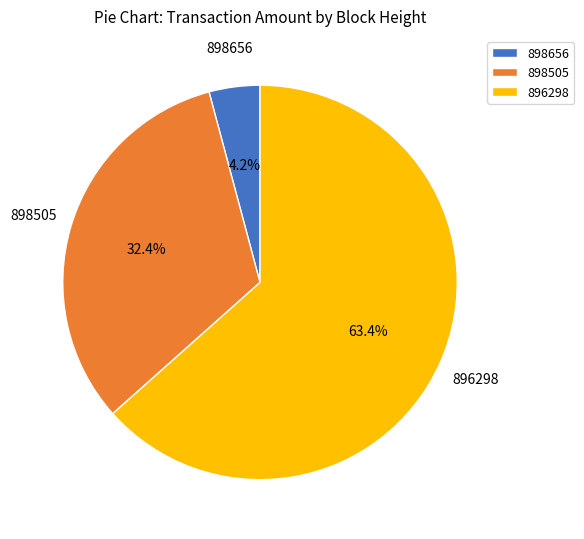

Is there any slice that represents more than half of the pie?

Yes